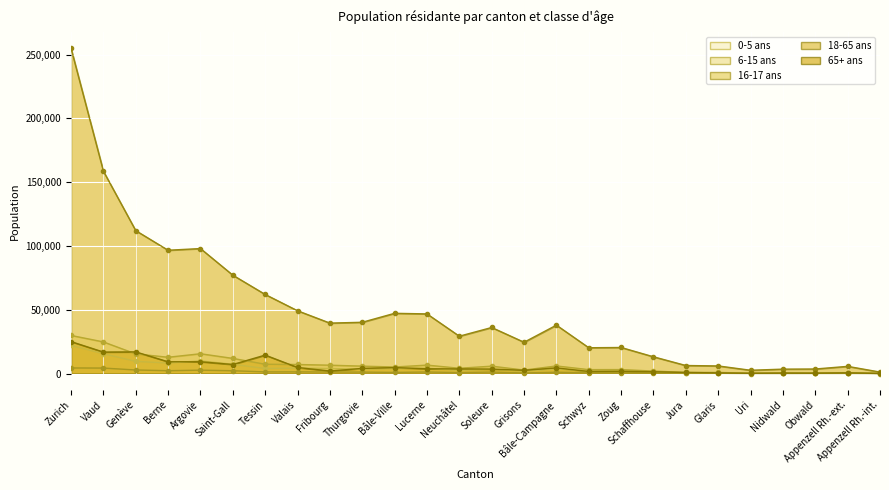

What are all the series names shown in the legend?

0-5 ans, 6-15 ans, 16-17 ans, 18-65 ans, 65+ ans